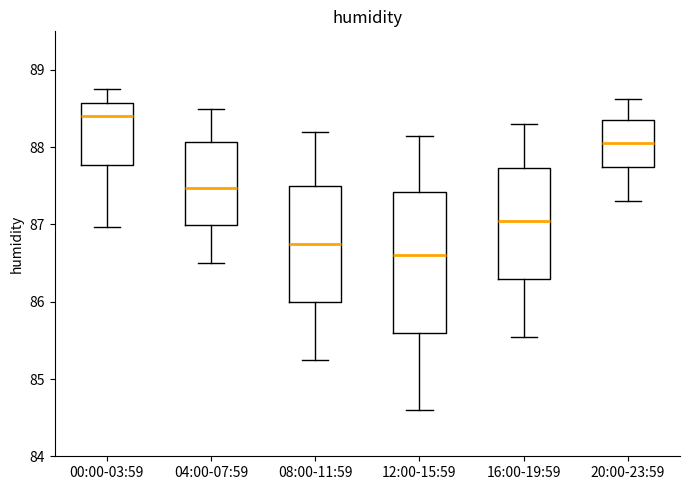

Reading left to right, read every box against the y-axis: the position of its median line, the range the box covers, and the ends of its whiskers. The values are not printed on the chart, so give them approximately, as read against the axis.

00:00-03:59: median 88.4, box 87.8 to 88.6, whiskers 87.0 to 88.8
04:00-07:59: median 87.5, box 87.0 to 88.1, whiskers 86.5 to 88.5
08:00-11:59: median 86.8, box 86.0 to 87.5, whiskers 85.3 to 88.2
12:00-15:59: median 86.6, box 85.6 to 87.4, whiskers 84.6 to 88.2
16:00-19:59: median 87.1, box 86.3 to 87.7, whiskers 85.6 to 88.3
20:00-23:59: median 88.1, box 87.8 to 88.4, whiskers 87.3 to 88.6